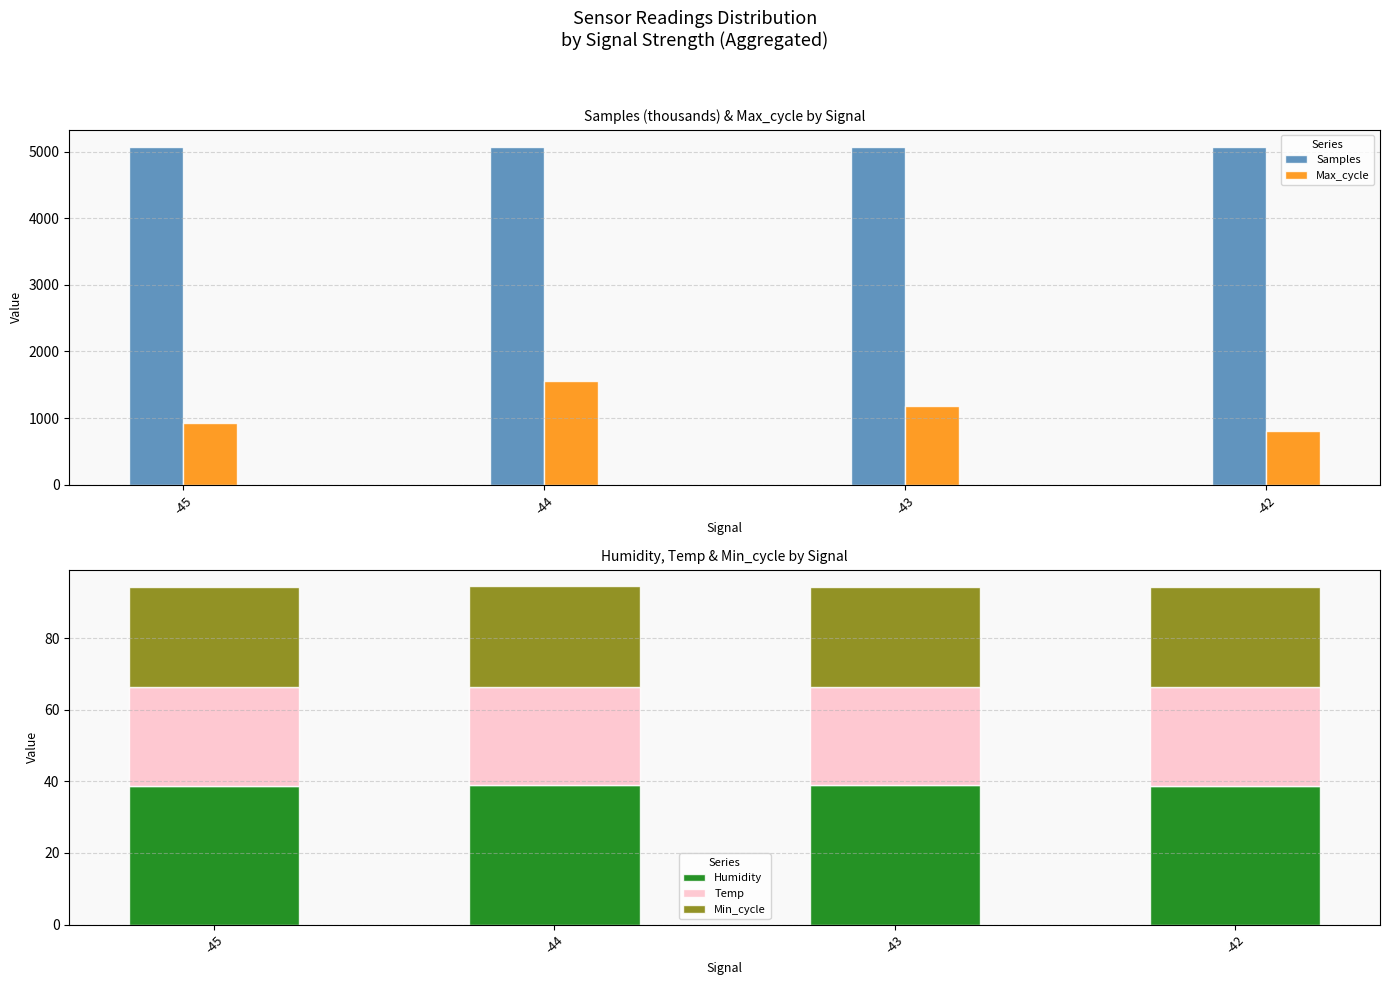

Which has a higher value, -42 or -43?

-42